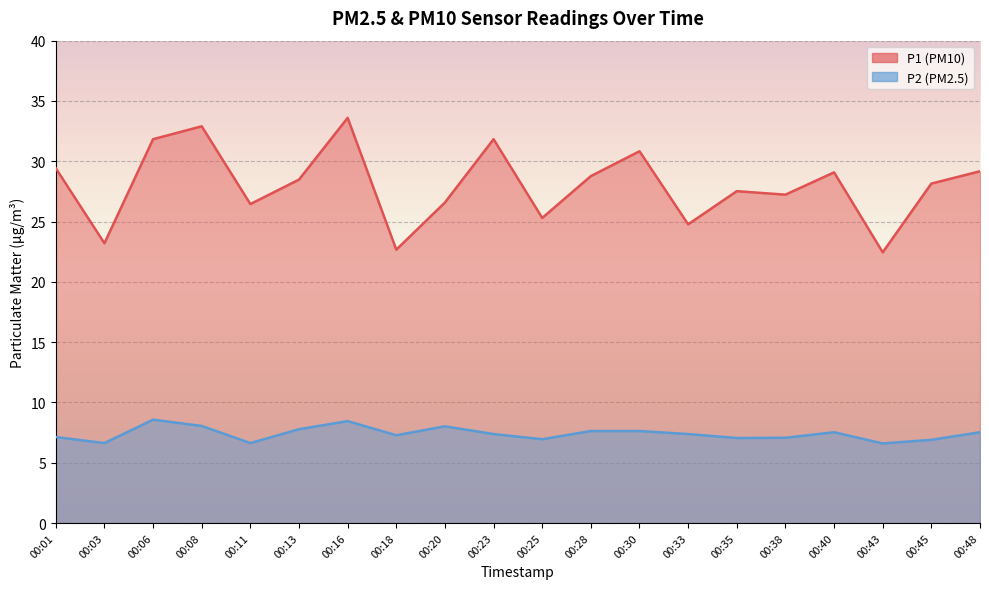

Which series changed the most between 00:35 and 00:48?

P1